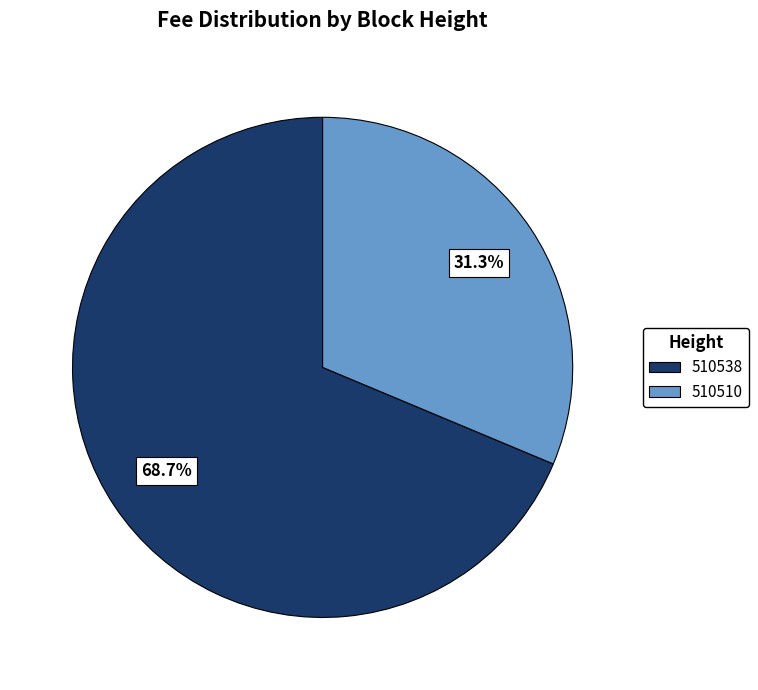

How many segments does this pie chart have?

2